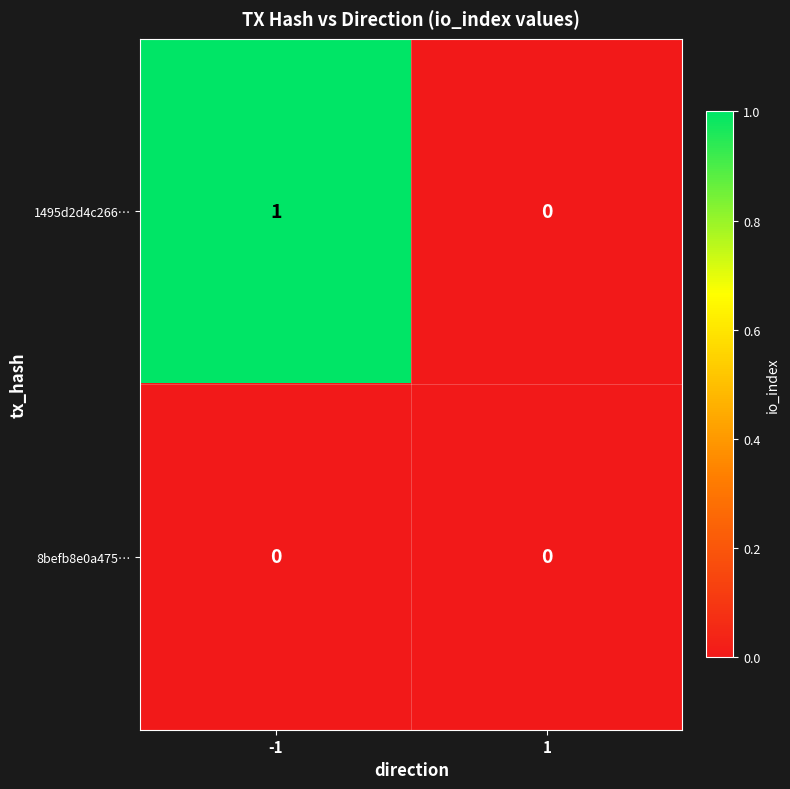

List the labels in order of 1495d2d4c266… value, largest first.

-1, 1